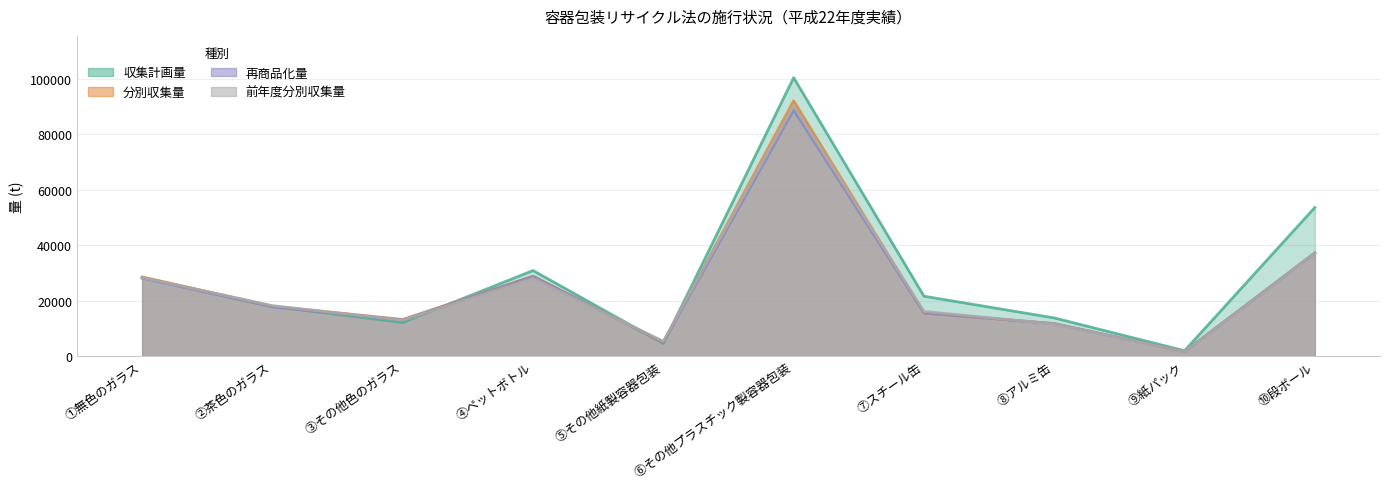

What is the difference between the 前年度分別収集量 values at ⑤その他紙製容器包装 and ①無色のガラス?

22987.3